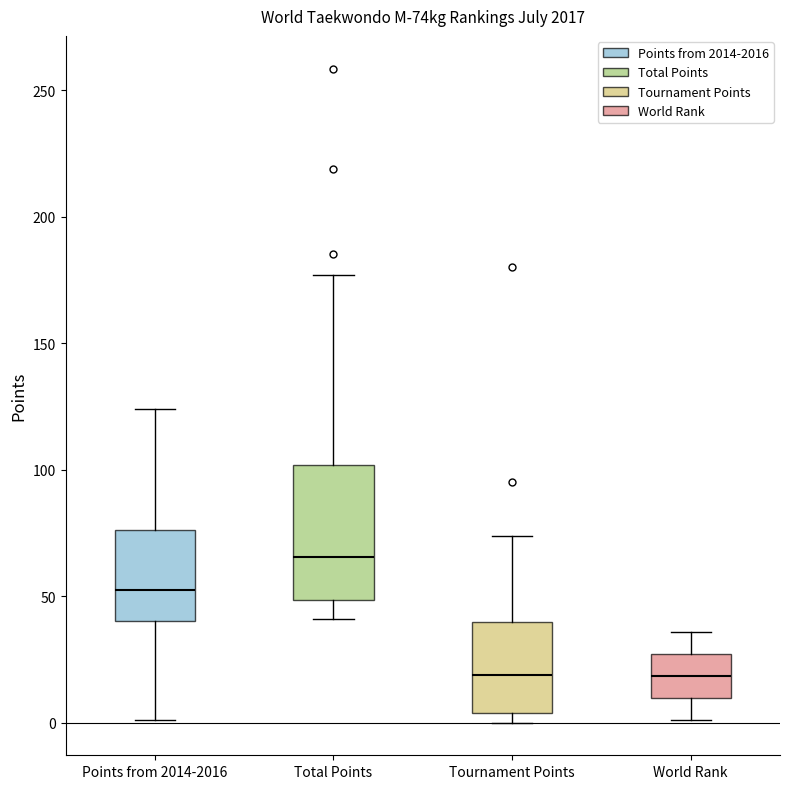

Reading left to right, read every box against the y-axis: the position of its median line, the range the box covers, and the ends of its whiskers. The values are not printed on the chart, so give them approximately, as read against the axis.

Points from 2014-2016: median 50, box 40 to 75, whiskers 0 to 125
Total Points: median 65, box 50 to 100, whiskers 40 to 175
Tournament Points: median 20, box 5 to 40, whiskers 0 to 75
World Rank: median 20, box 10 to 25, whiskers 0 to 35